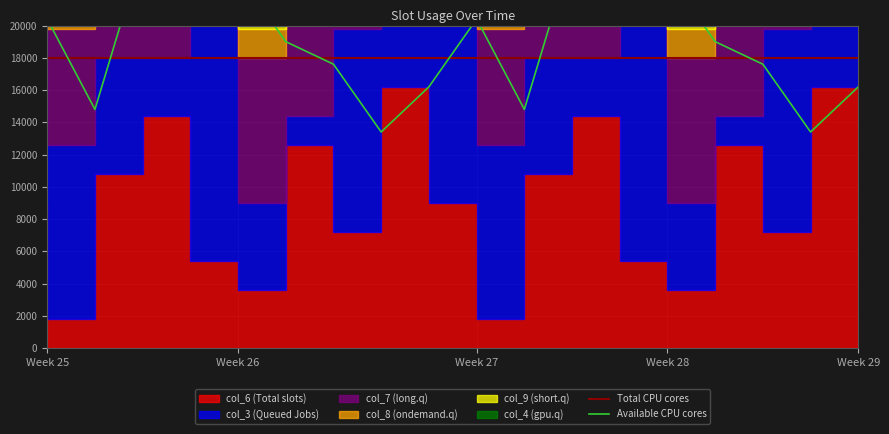

What is the total value across all series at Week 29?

34200